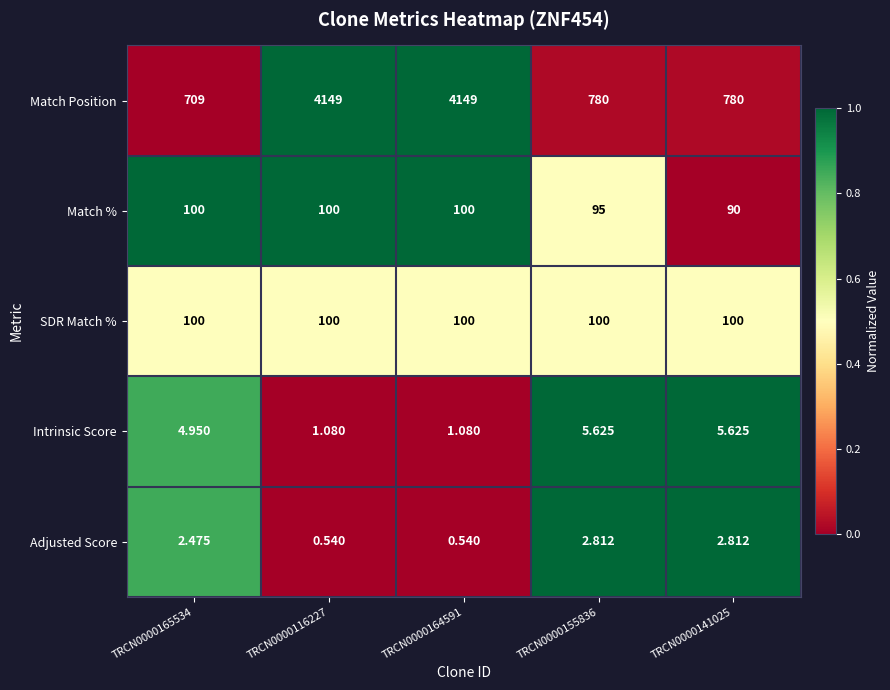

Is the value of Match % at TRCN0000116227 greater than the value of Intrinsic Score at TRCN0000155836?

Yes